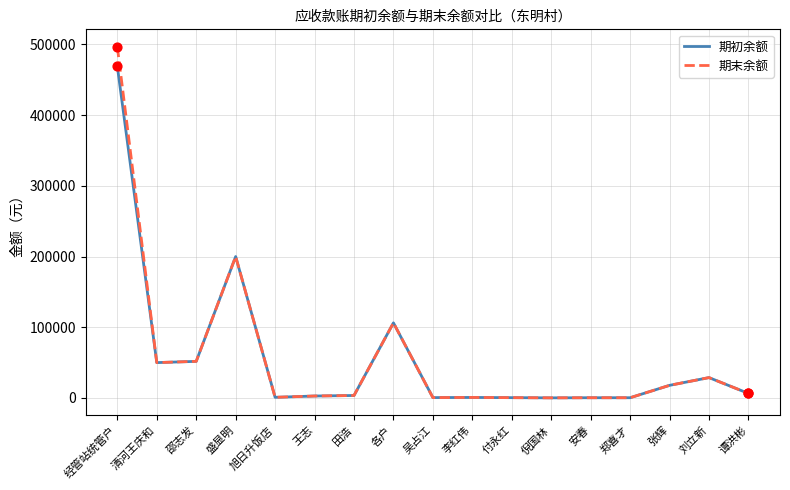

Which series has the widest spread of values?

期末余额